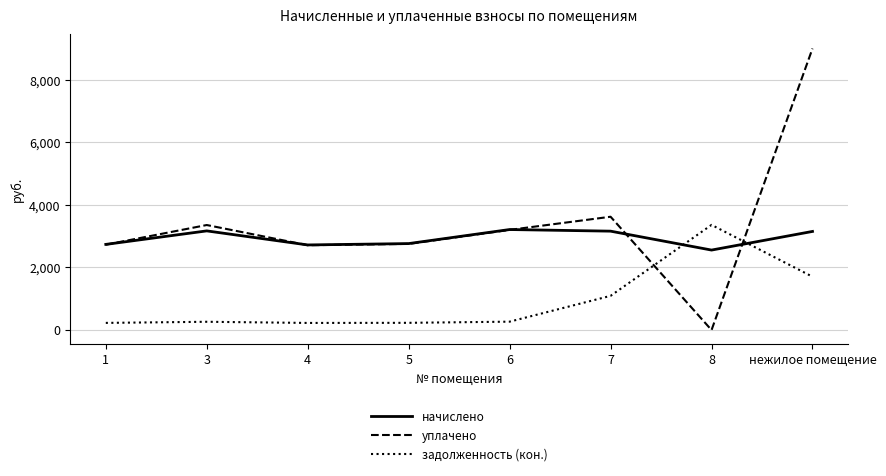

Where is задолженность (кон.) nearest to the value 1794?

нежилое помещение